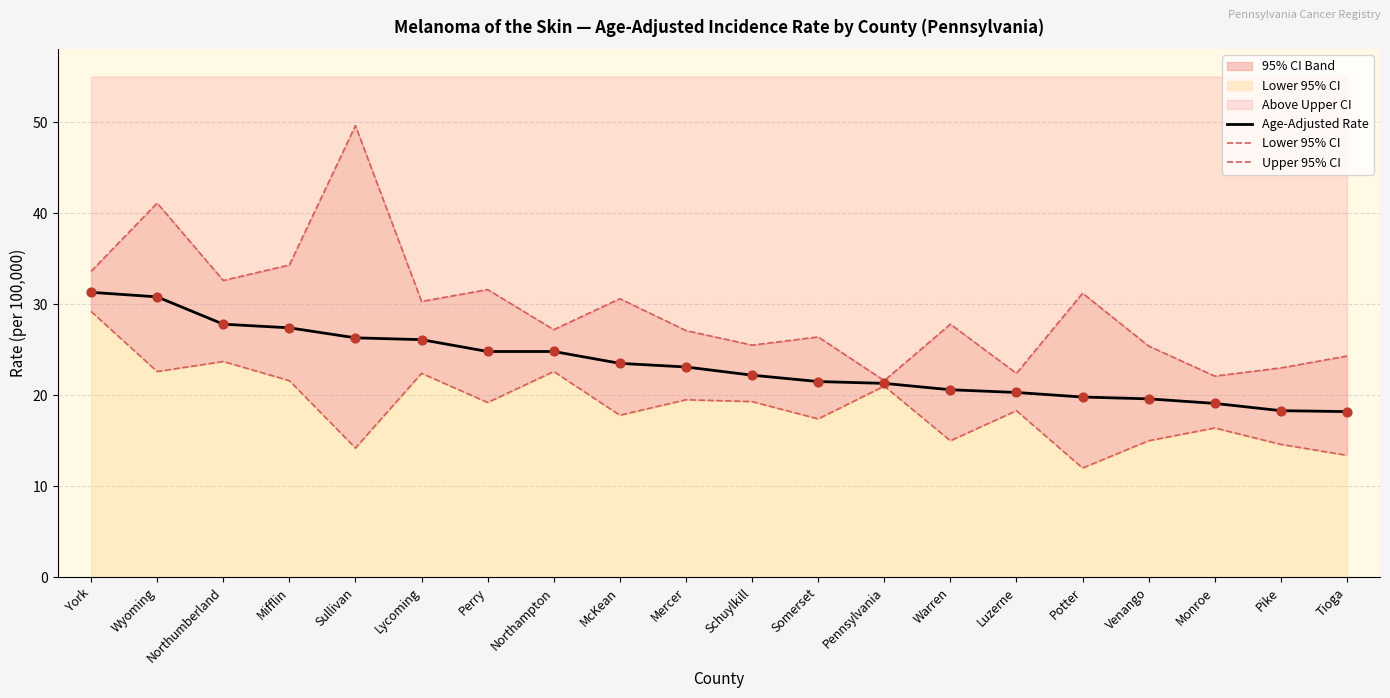

Is the value of Lower 95% CI at Mercer greater than the value of Upper 95% CI at Northumberland?

No